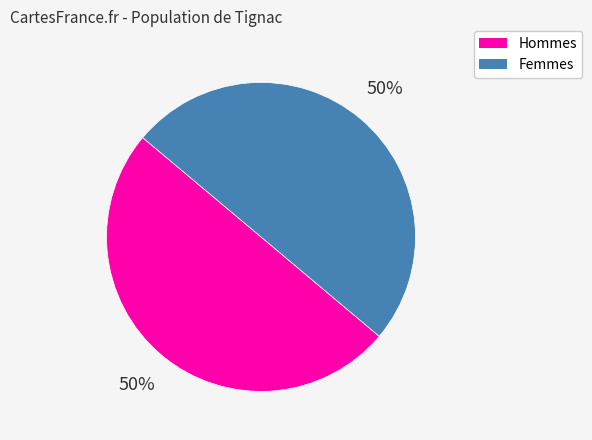

To the nearest percent, what is the average slice percentage?

50%